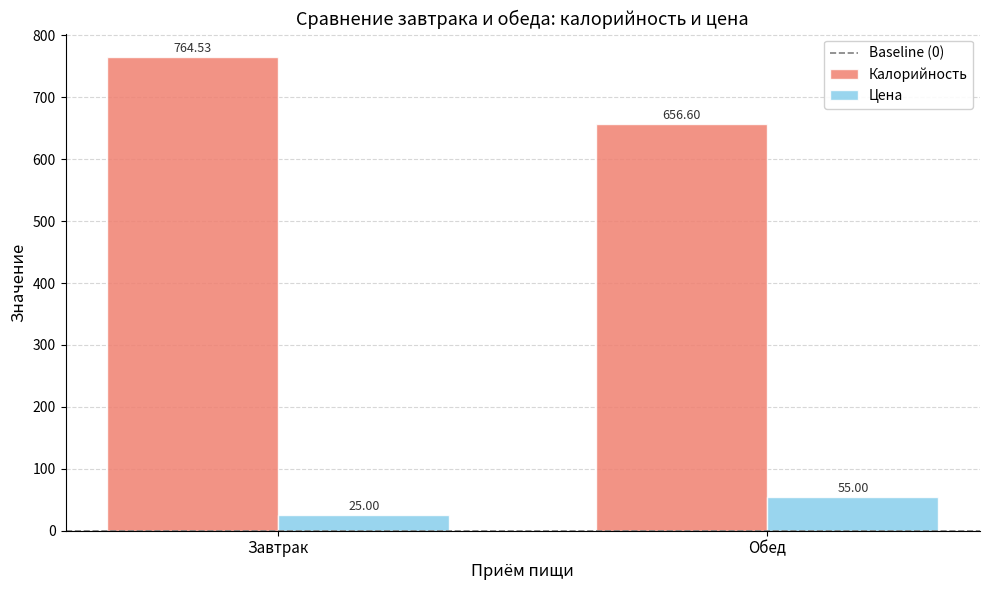

Rank the series at Завтрак from lowest to highest value.

Цена, Калорийность